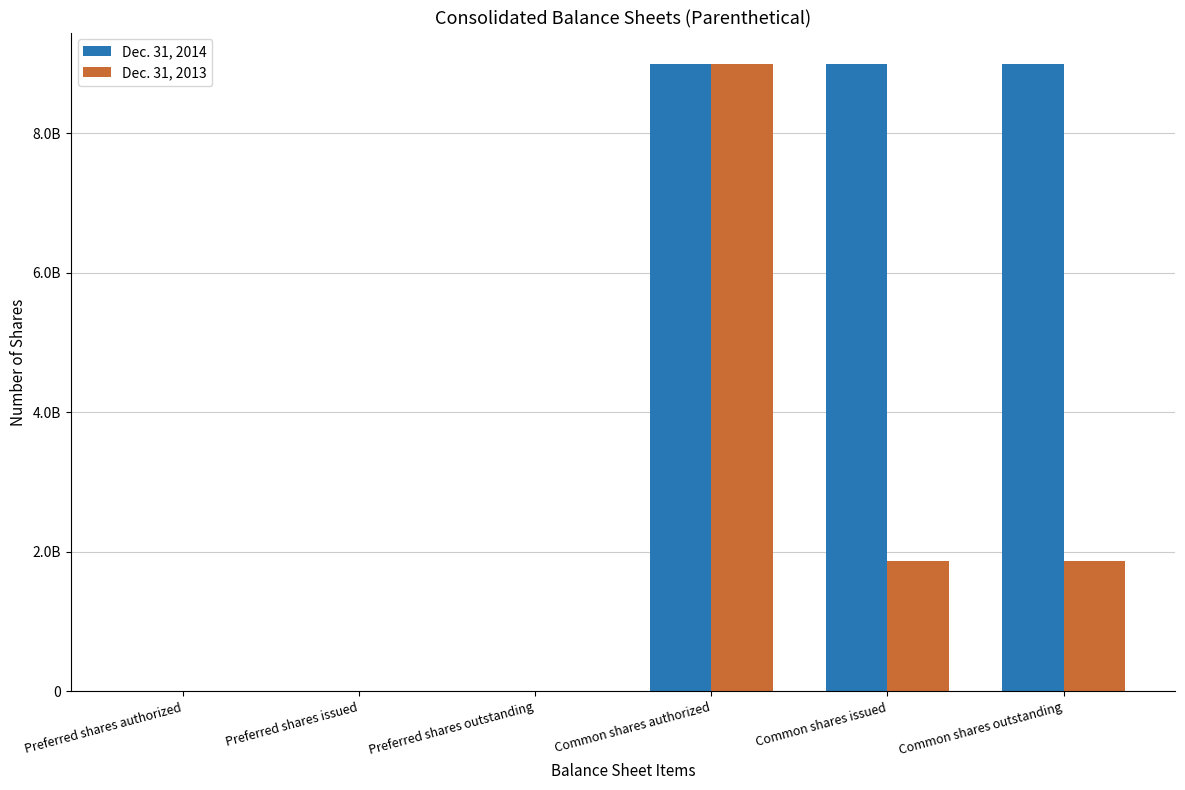

What is the total value across all series at Preferred shares issued?

20000000